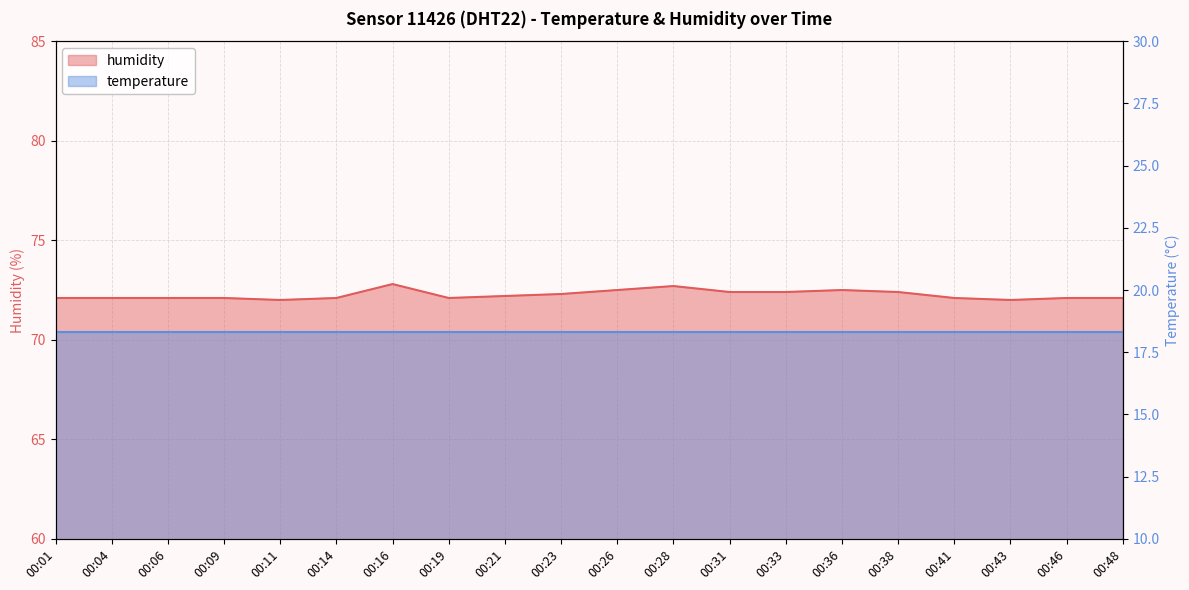

Which label corresponds to the smallest value in the chart?

00:11